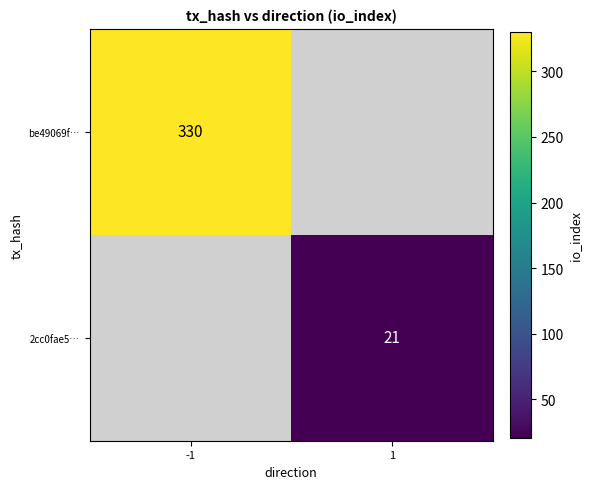

What is the maximum value shown in the chart?

330.0